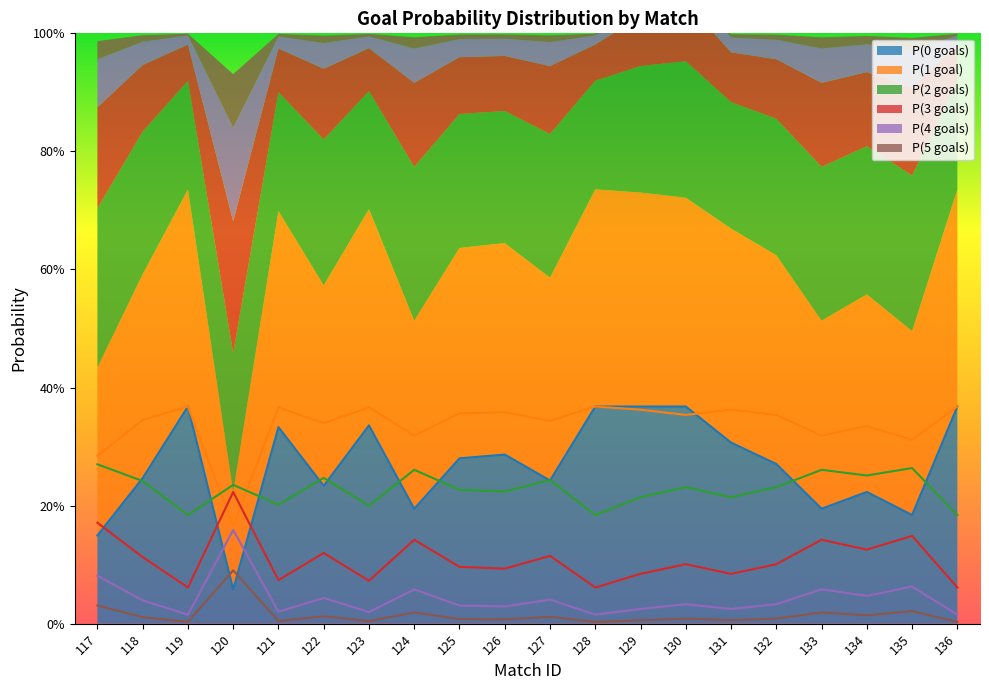

Read the P(2 goals) value at 120.

0.2